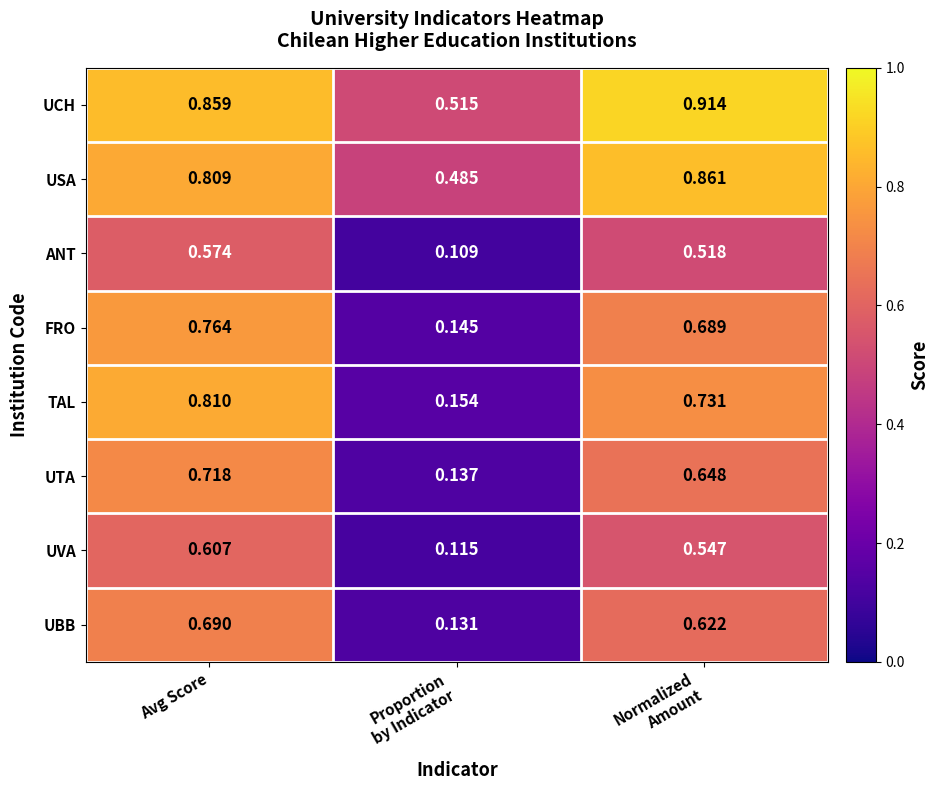

Rank the series by their maximum value, from lowest to highest.

ANT, UVA, UBB, UTA, FRO, TAL, USA, UCH